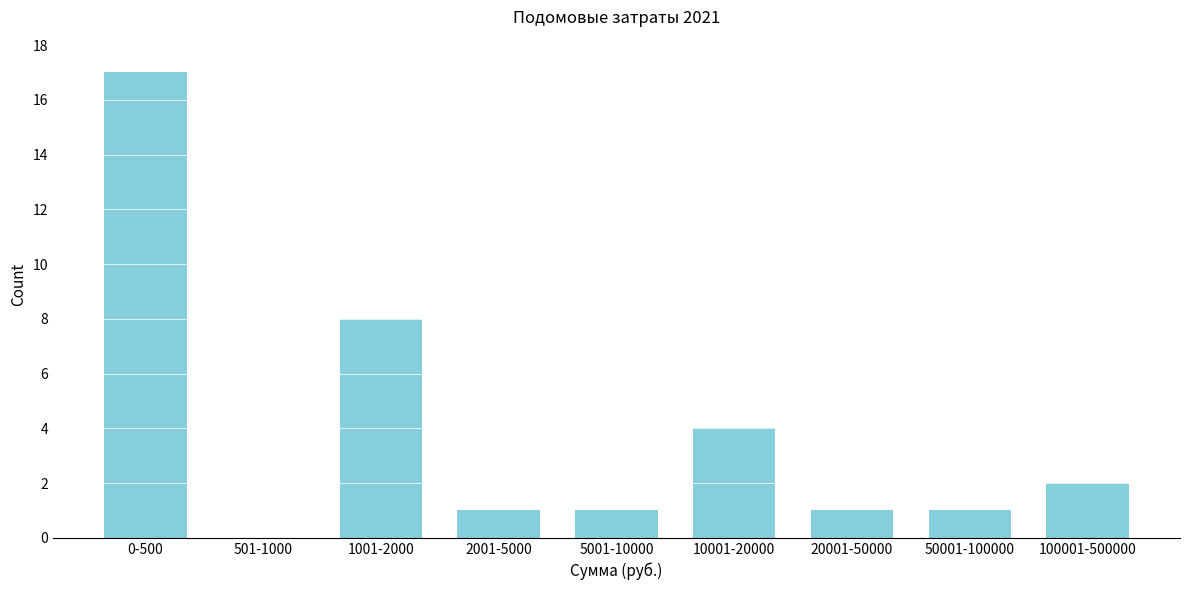

Reading left to right, transcribe all the data shown in this chart.

0-500=17	501-1000=0	1001-2000=8	2001-5000=1	5001-10000=1	10001-20000=4	20001-50000=1	50001-100000=1	100001-500000=2